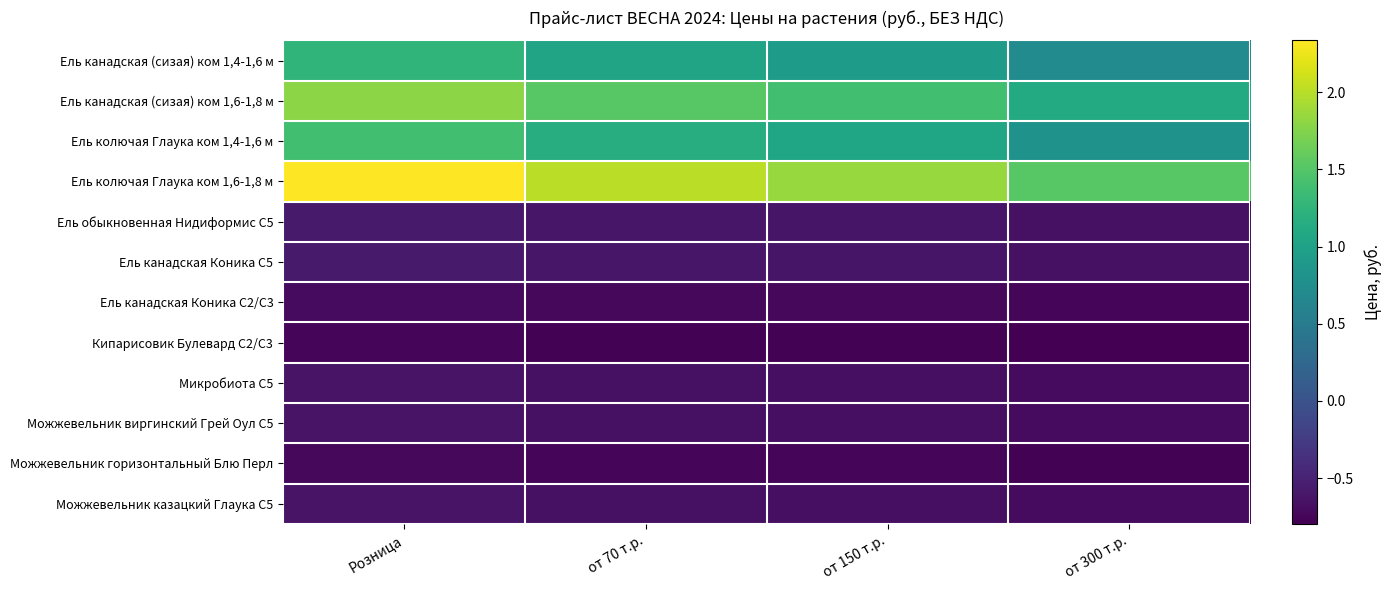

Reading left to right, extract all data points from this chart.

Ель канадская (сизая) ком 1,4-1,6 м: Розница=1.3	от 70 т.р.=1.0	от 150 т.р.=0.9	от 300 т.р.=0.7
Ель канадская (сизая) ком 1,6-1,8 м: Розница=1.8	от 70 т.р.=1.5	от 150 т.р.=1.4	от 300 т.р.=1.1
Ель колючая Глаука ком 1,4-1,6 м: Розница=1.4	от 70 т.р.=1.2	от 150 т.р.=1.0	от 300 т.р.=0.8
Ель колючая Глаука ком 1,6-1,8 м: Розница=2.3	от 70 т.р.=2.0	от 150 т.р.=1.8	от 300 т.р.=1.5
Ель обыкновенная Нидиформис С5: Розница=-0.6	от 70 т.р.=-0.6	от 150 т.р.=-0.6	от 300 т.р.=-0.7
Ель канадская Коника С5: Розница=-0.6	от 70 т.р.=-0.6	от 150 т.р.=-0.6	от 300 т.р.=-0.7
Ель канадская Коника С2/С3: Розница=-0.7	от 70 т.р.=-0.7	от 150 т.р.=-0.7	от 300 т.р.=-0.8
Кипарисовик Булевард С2/С3: Розница=-0.8	от 70 т.р.=-0.8	от 150 т.р.=-0.8	от 300 т.р.=-0.8
Микробиота С5: Розница=-0.6	от 70 т.р.=-0.7	от 150 т.р.=-0.7	от 300 т.р.=-0.7
Можжевельник виргинский Грей Оул С5: Розница=-0.6	от 70 т.р.=-0.7	от 150 т.р.=-0.7	от 300 т.р.=-0.7
Можжевельник горизонтальный Блю Перл: Розница=-0.7	от 70 т.р.=-0.7	от 150 т.р.=-0.8	от 300 т.р.=-0.8
Можжевельник казацкий Глаука С5: Розница=-0.6	от 70 т.р.=-0.7	от 150 т.р.=-0.7	от 300 т.р.=-0.7